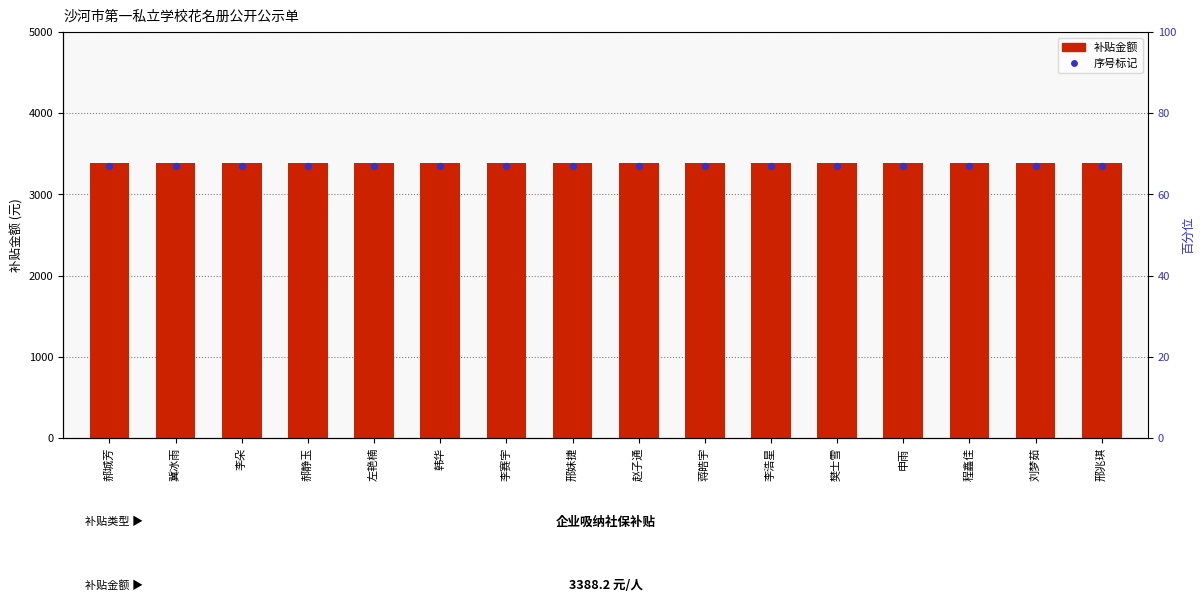

What are all the series names shown in the legend?

补贴金额, 序号标记